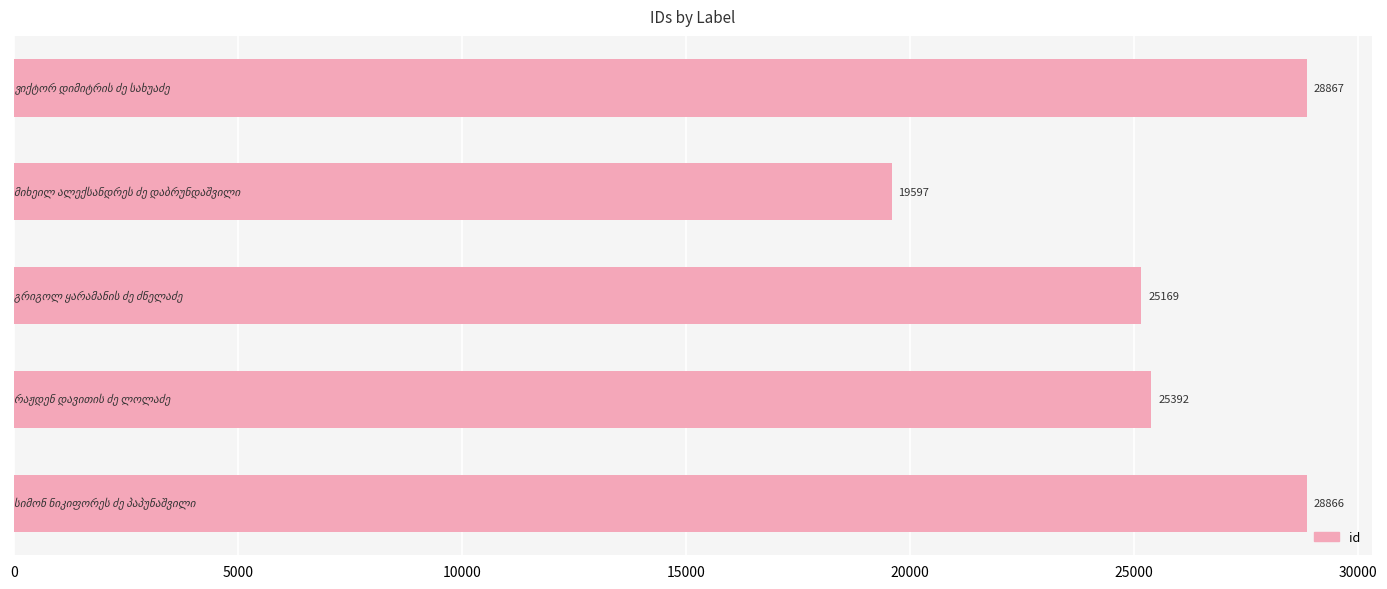

What is the greatest value displayed?

28867